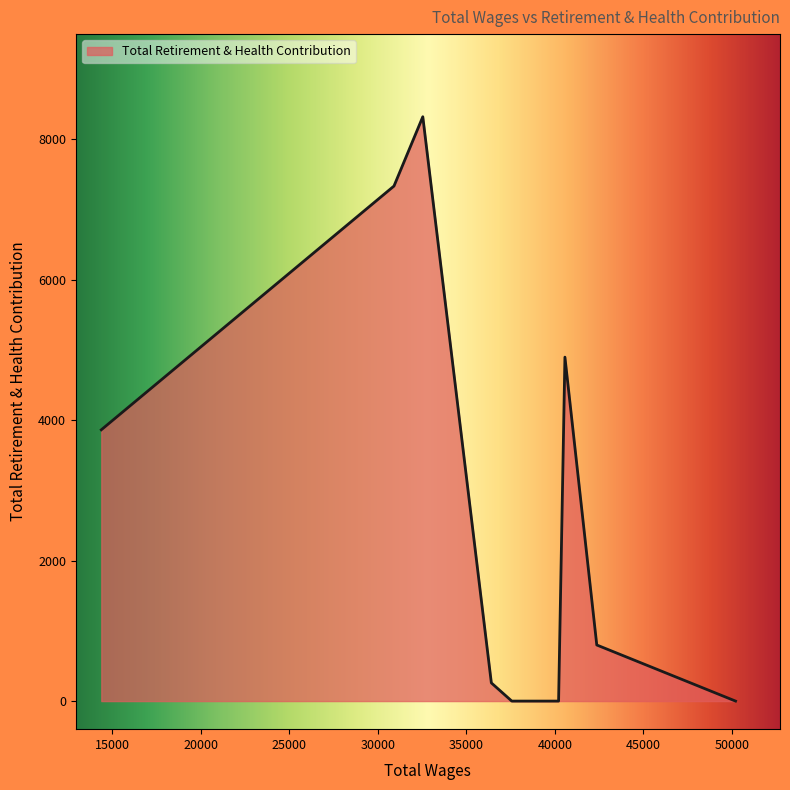

What is the average value?

2548